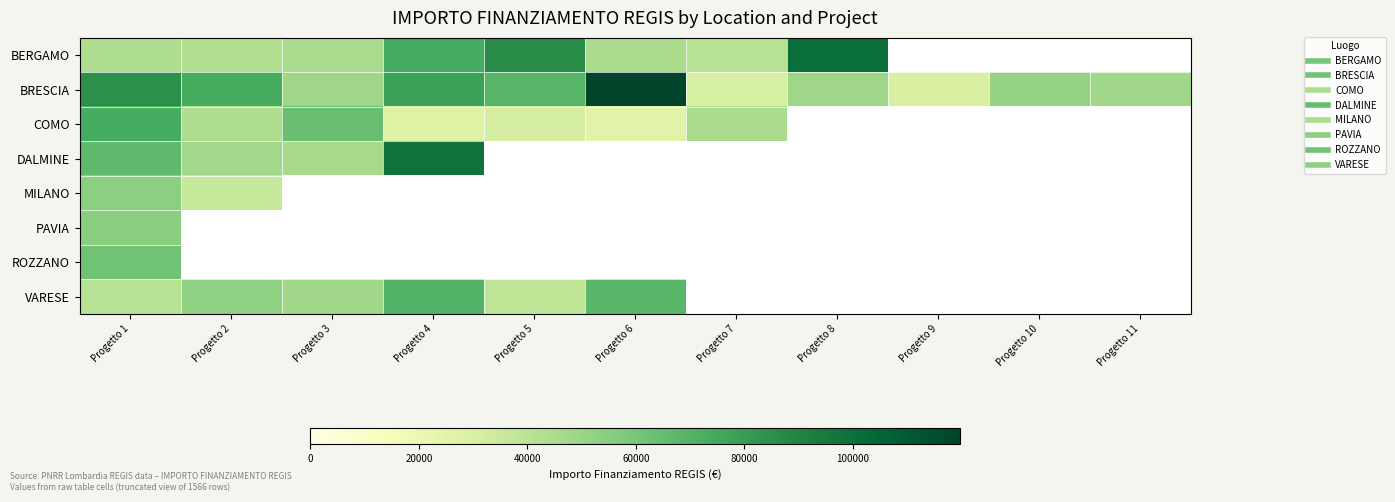

Which category has the highest value in the BRESCIA series?

Progetto 6